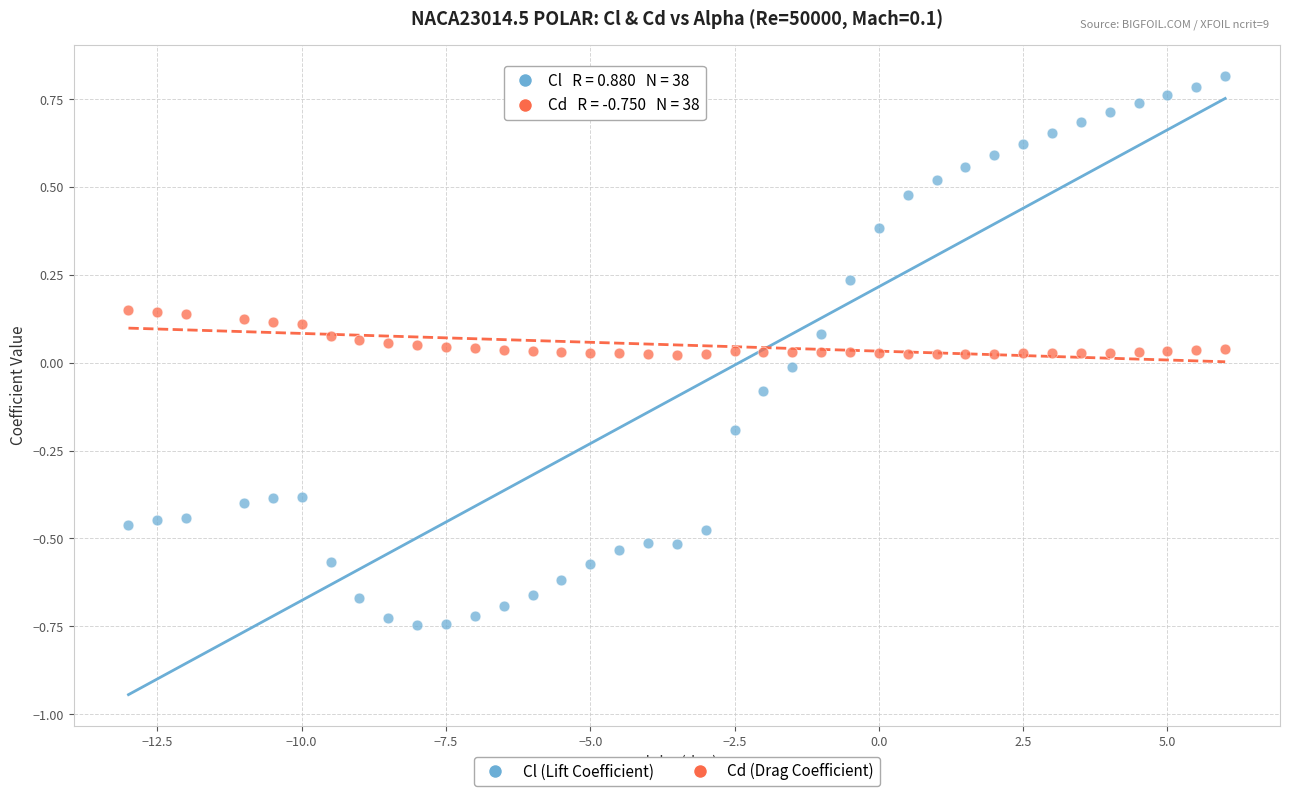

Across all data points, what is the range of Y values (max minus min)?

1.6